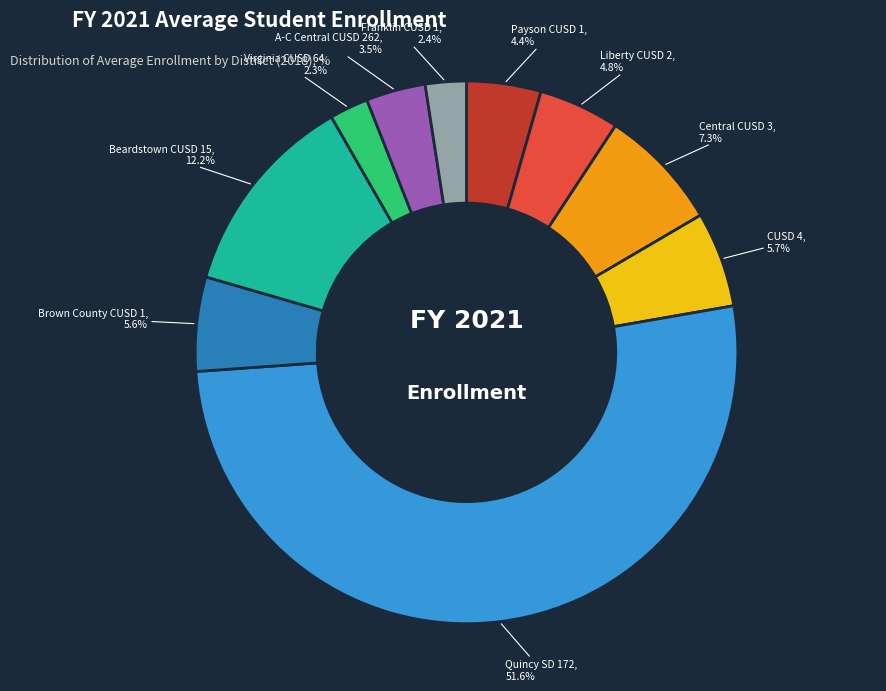

What is the total percentage of CUSD 4 and Franklin CUSD 1?

8.1%